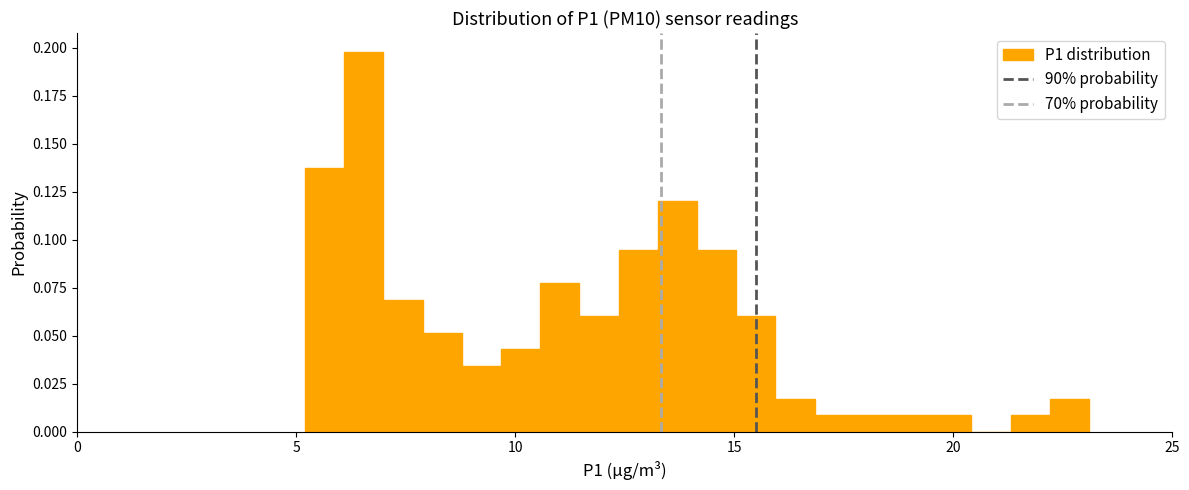

Read against the x-axis, roughly where is the centre of the tallest bar?

6.5